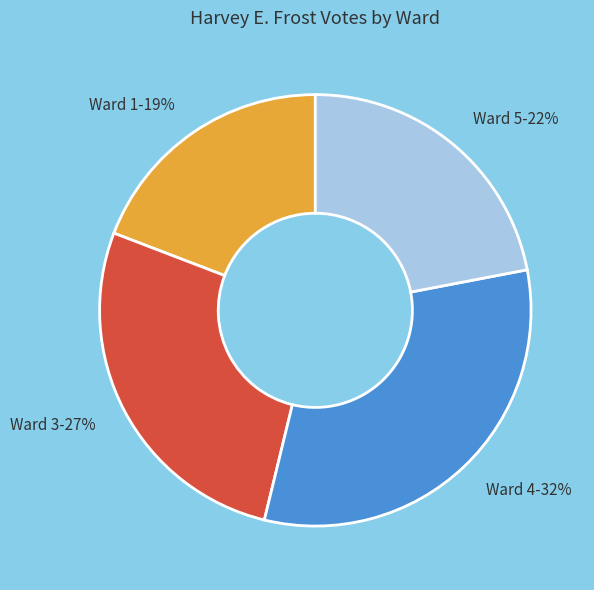

Is the sum of Ward 5 and Ward 1 greater than half?

No